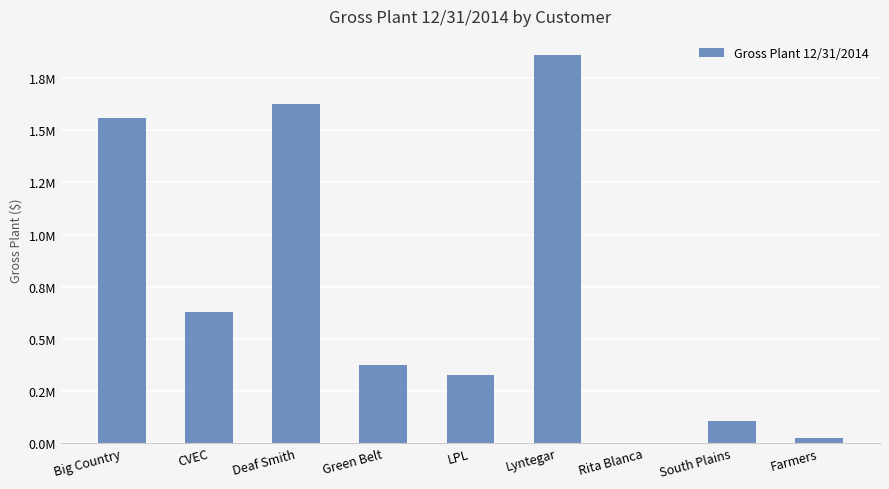

How many bars are there in total?

9